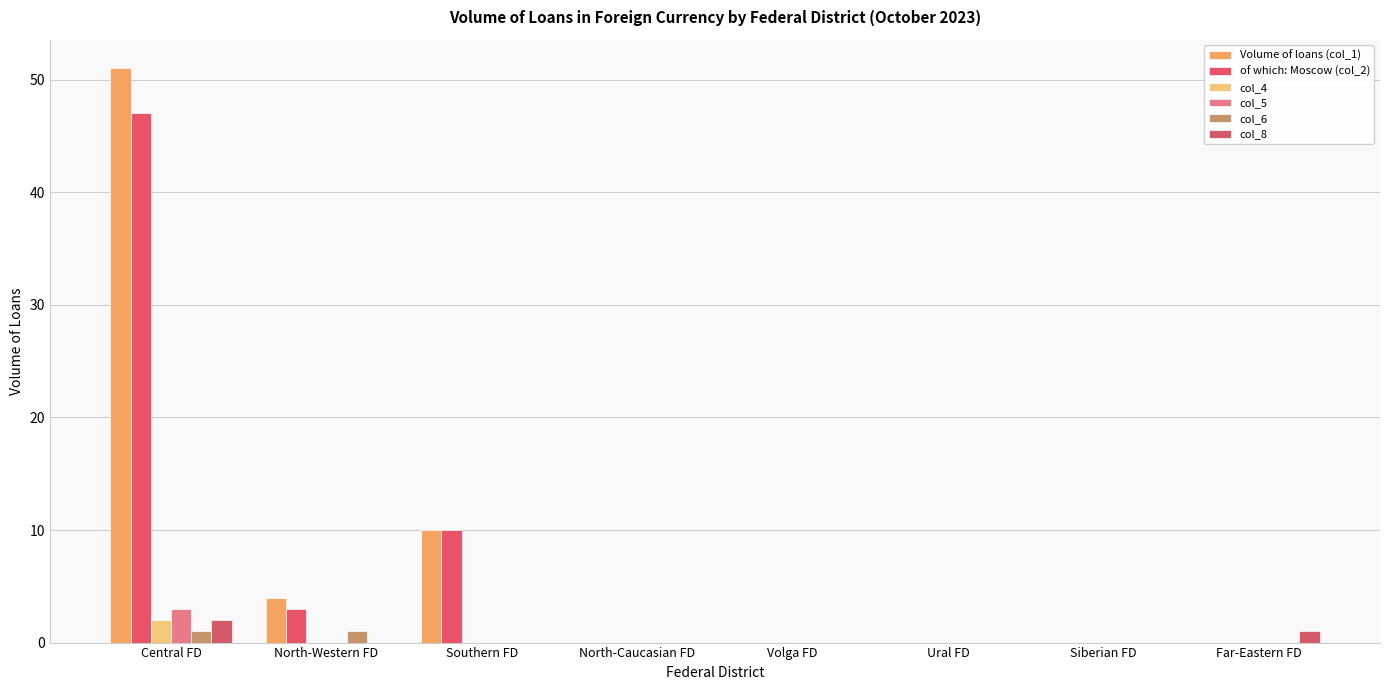

Which has a higher value, North-Caucasian FD or Volga FD?

North-Caucasian FD